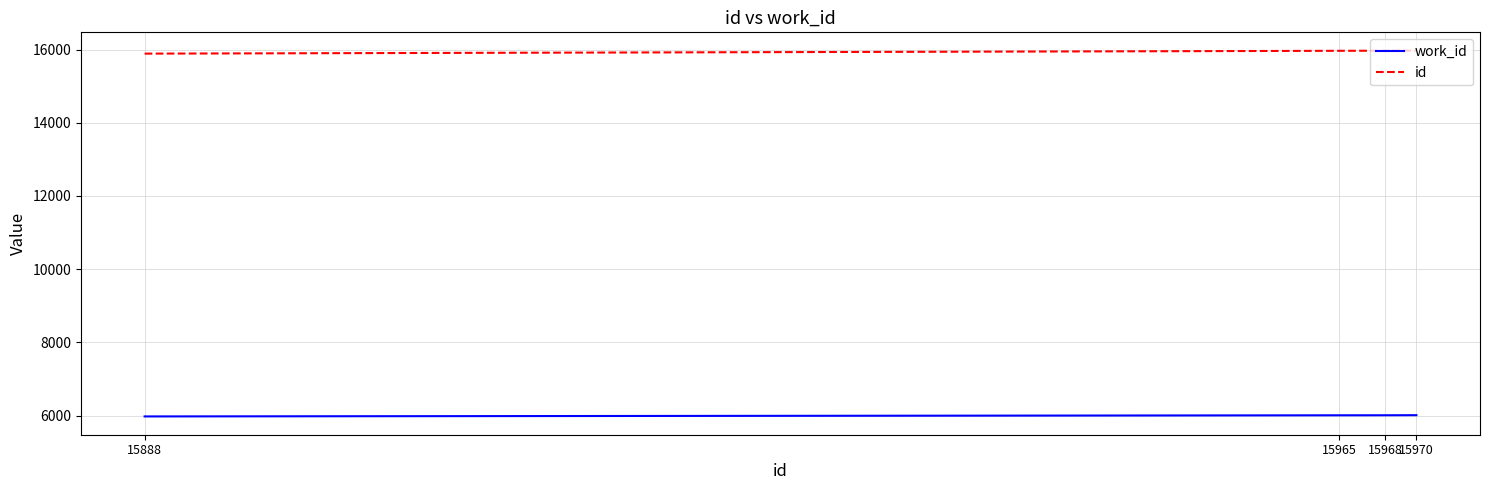

What is the average value of the work_id series?

6001